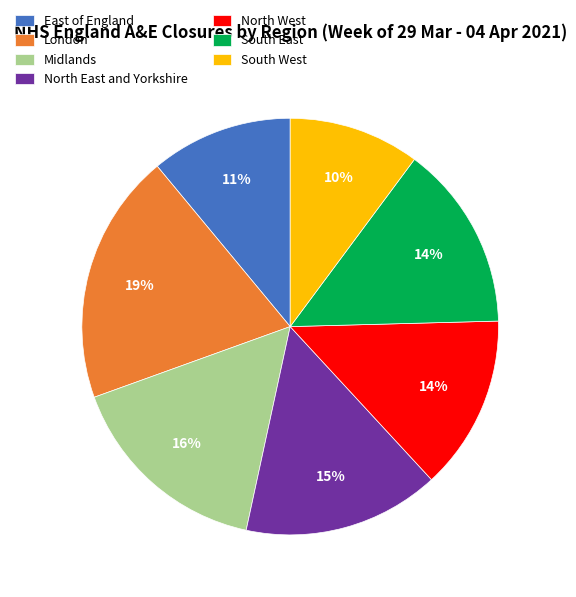

To the nearest percent, what percentage of the pie is East of England?

11%